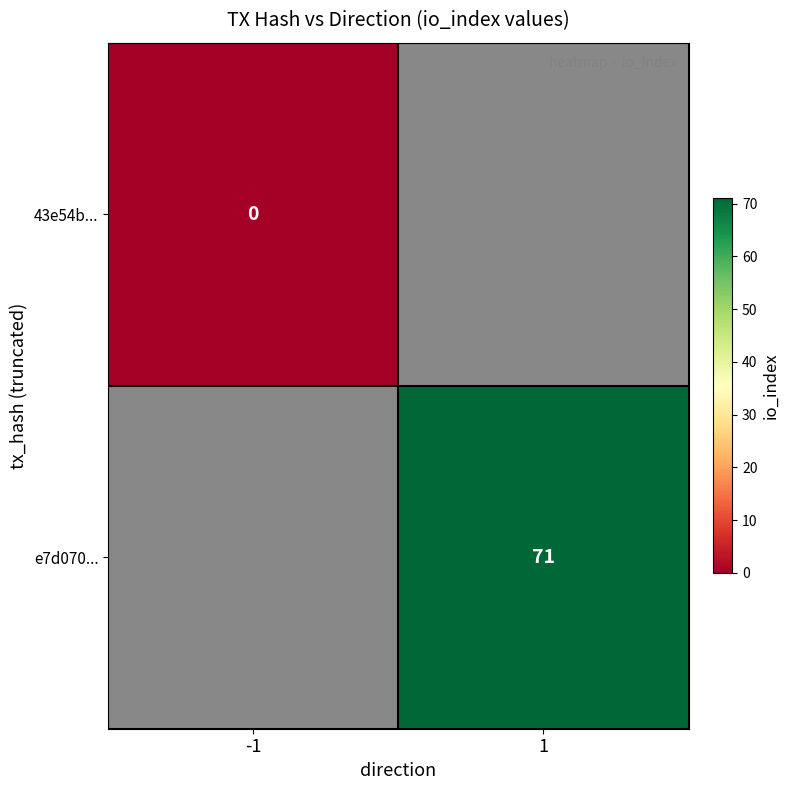

True or false: e7d070... has a value of 16.9 at 1.

False